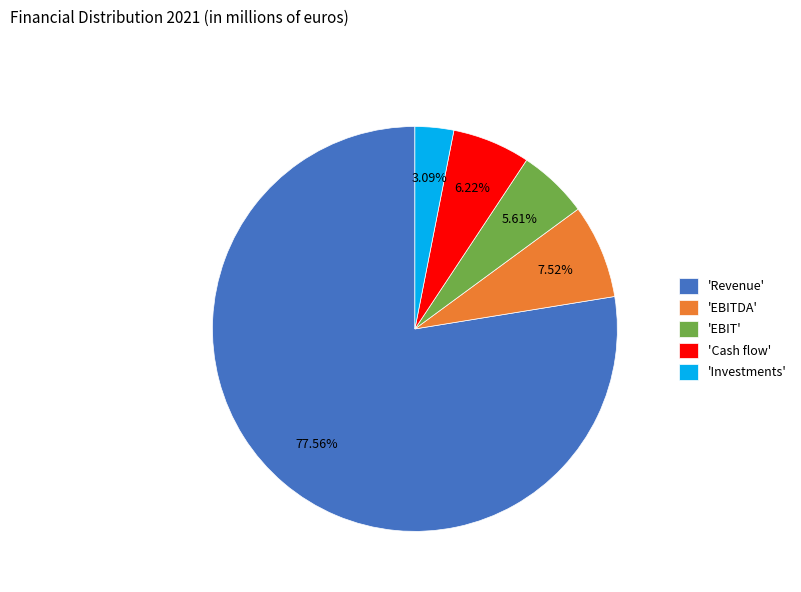

What is the majority slice?

'Revenue'